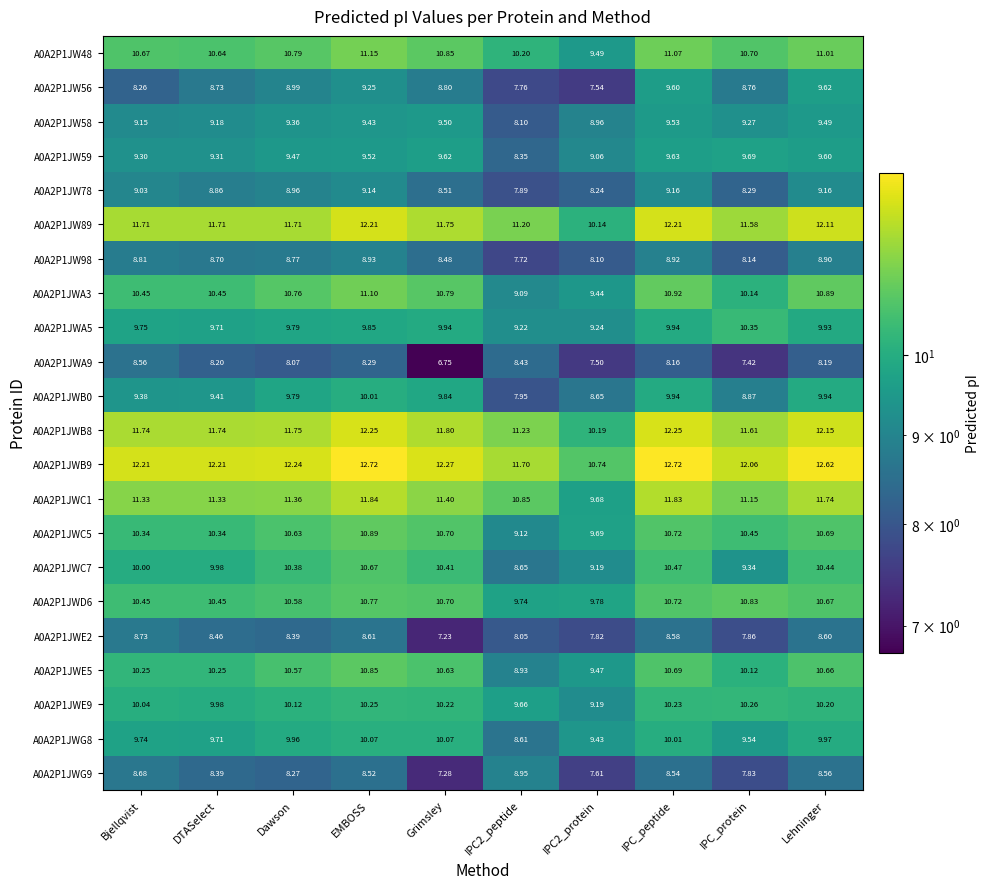

Which series has the widest spread of values?

A0A2P1JWC1